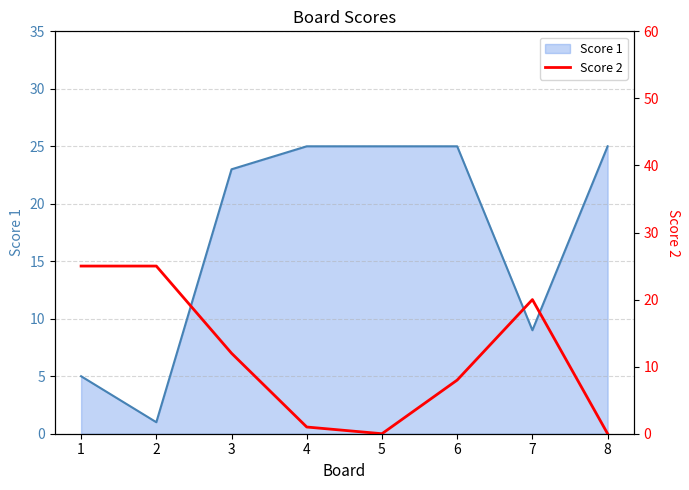

What is the sum of all values?

91